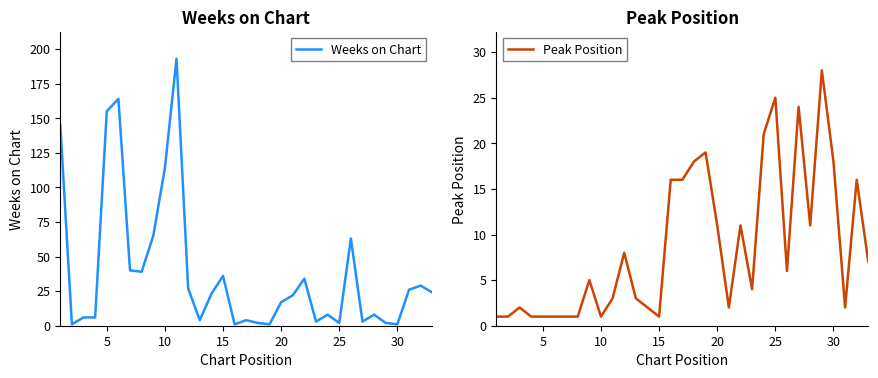

What is the maximum value for Peak Position?

28